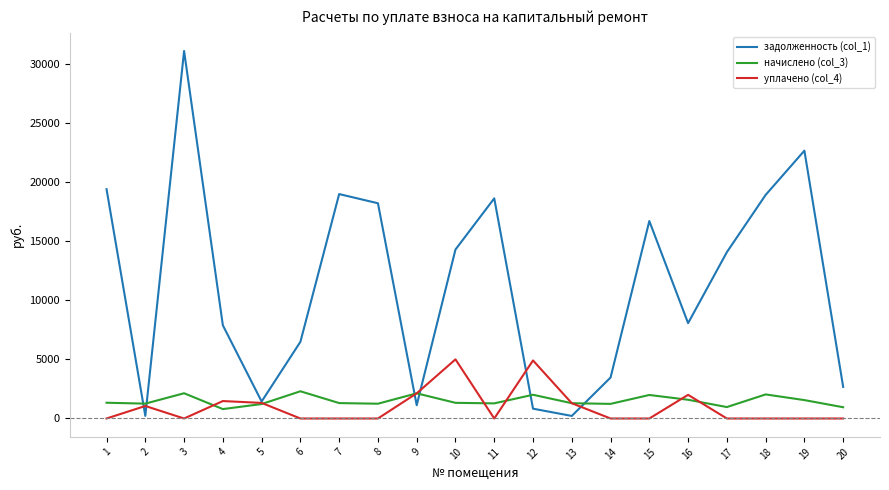

How many values in the задолженность (col_1) series are below 14064?

10